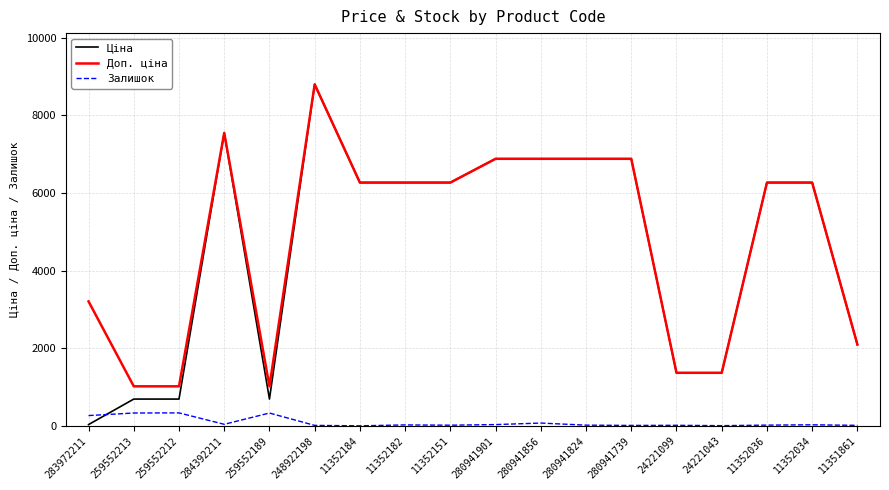

What is the greatest value displayed?

8797.6